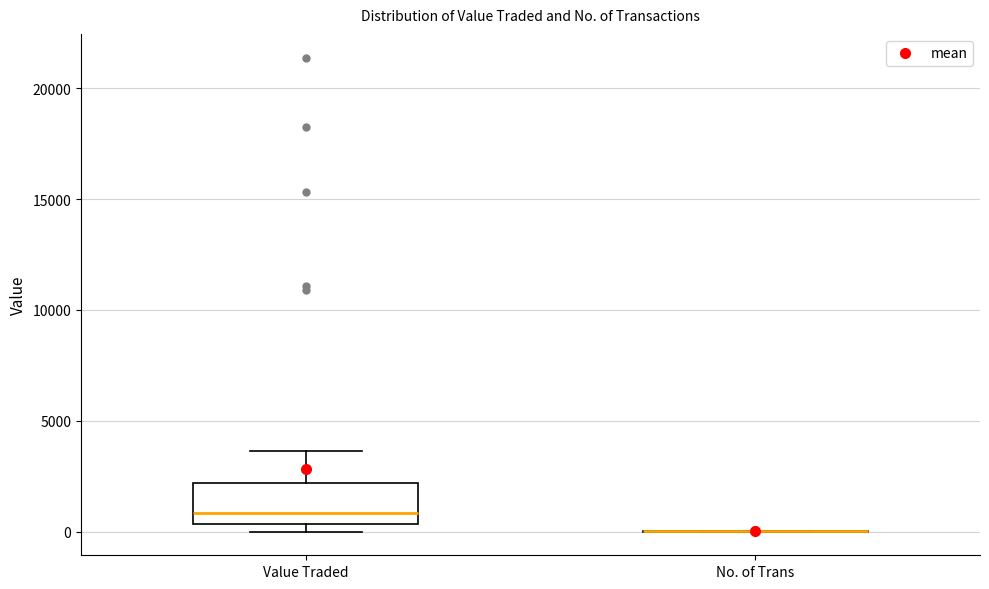

Reading left to right, read every box against the y-axis: the position of its median line, the range the box covers, and the ends of its whiskers. The values are not printed on the chart, so give them approximately, as read against the axis.

Value Traded: median 1000, box 500 to 2000, whiskers 0 to 3500
No. of Trans: box collapsed to a line at 0, whiskers 0 to 0